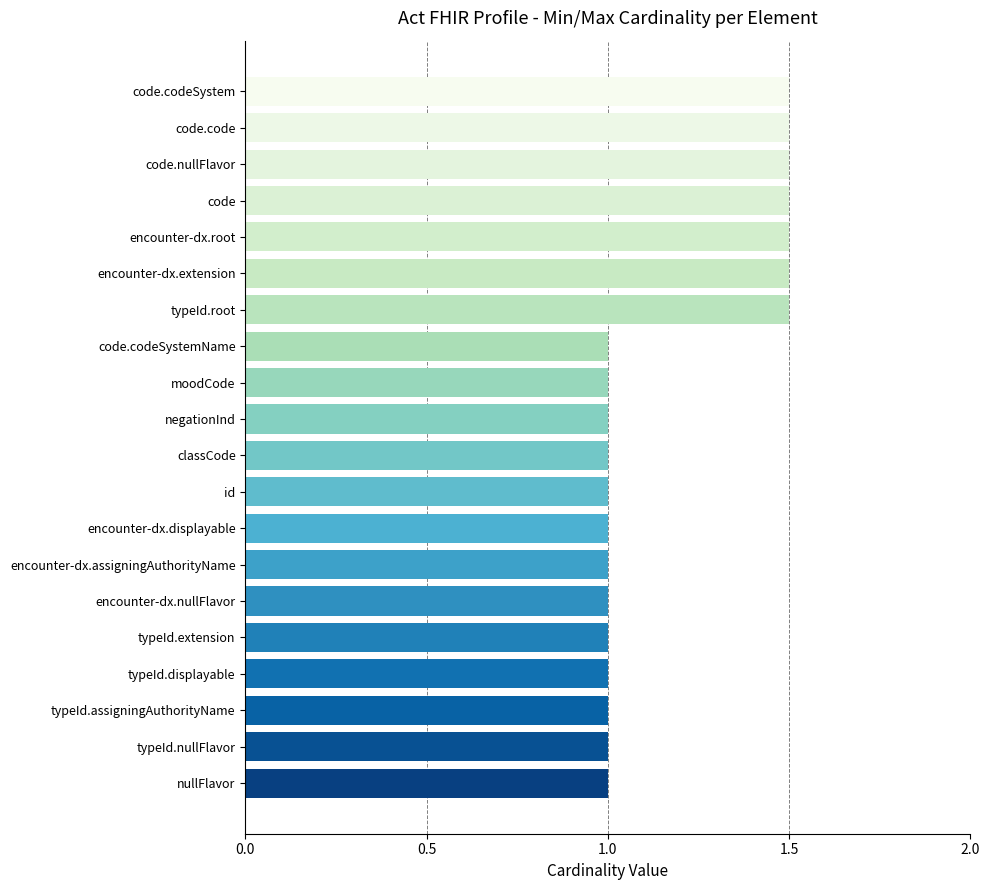

What value does the data have at moodCode?

1.0